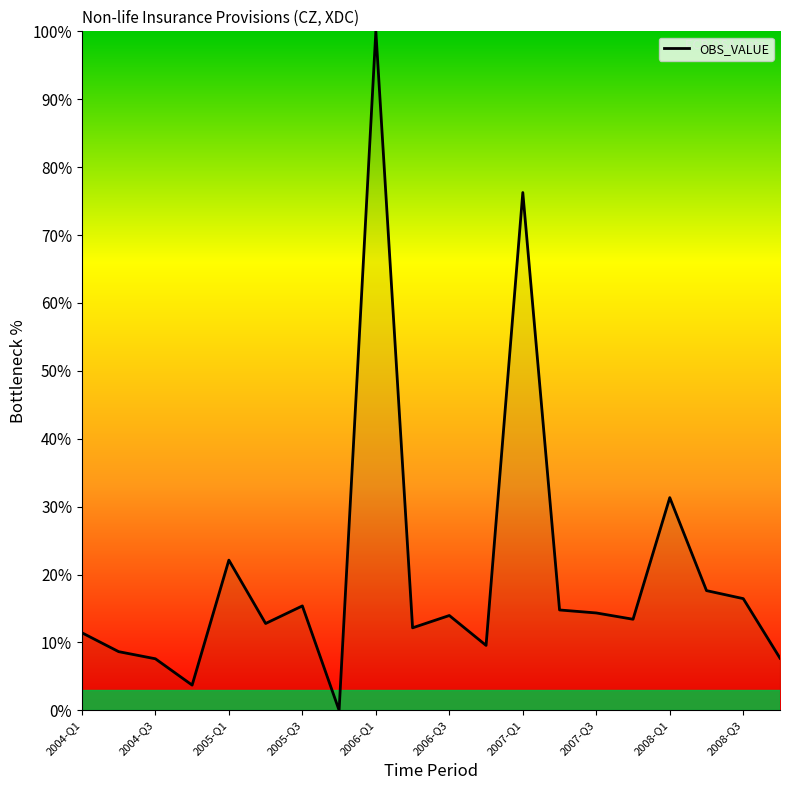

What is the maximum value shown in the chart?

100.0